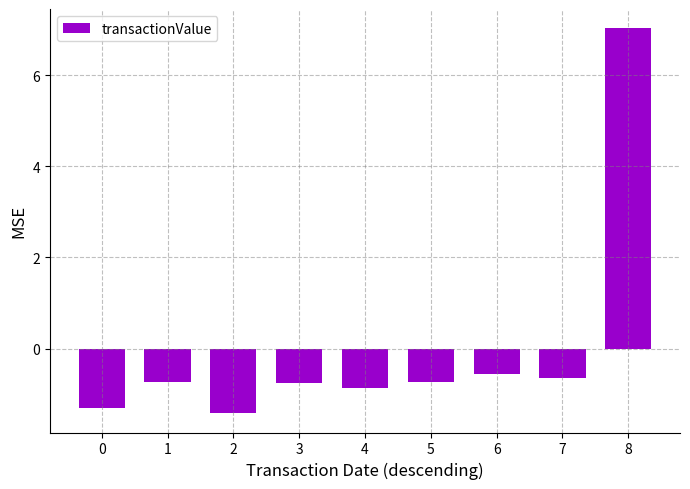

What is the maximum value shown in the chart?

7.0